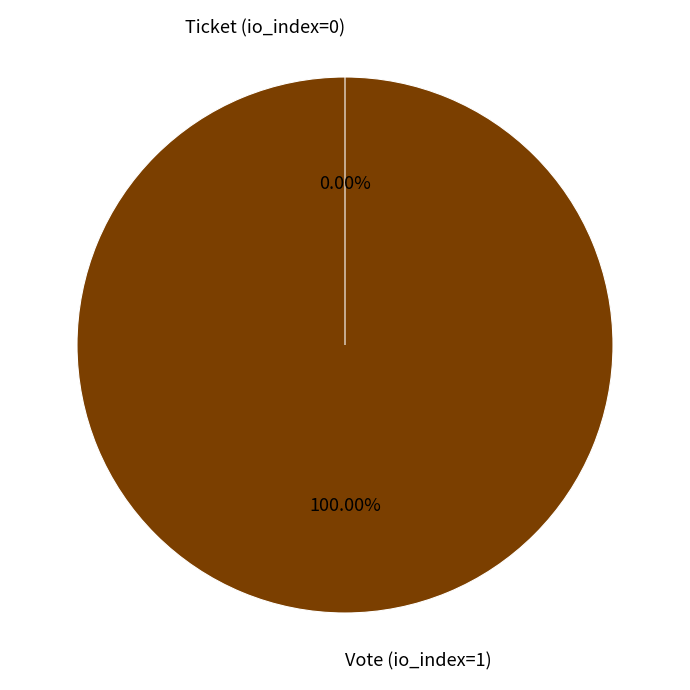

What is the largest slice in the pie chart?

Vote (io_index=1)